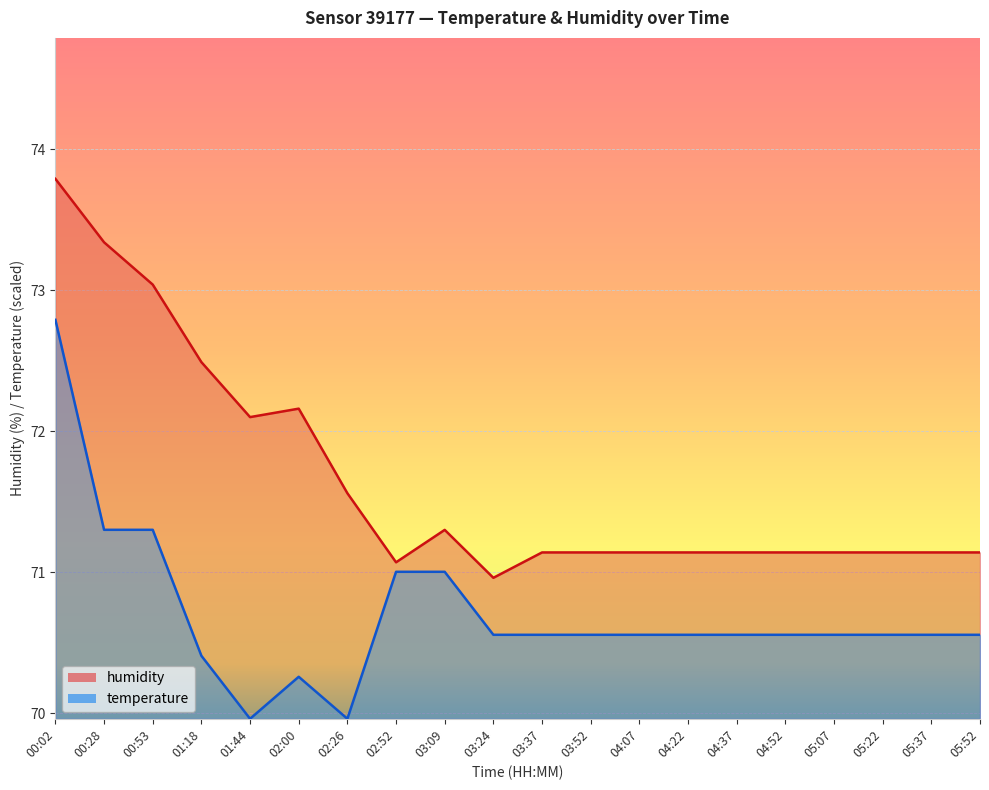

True or false: temperature has a value of 70.6 at 04:22.

True